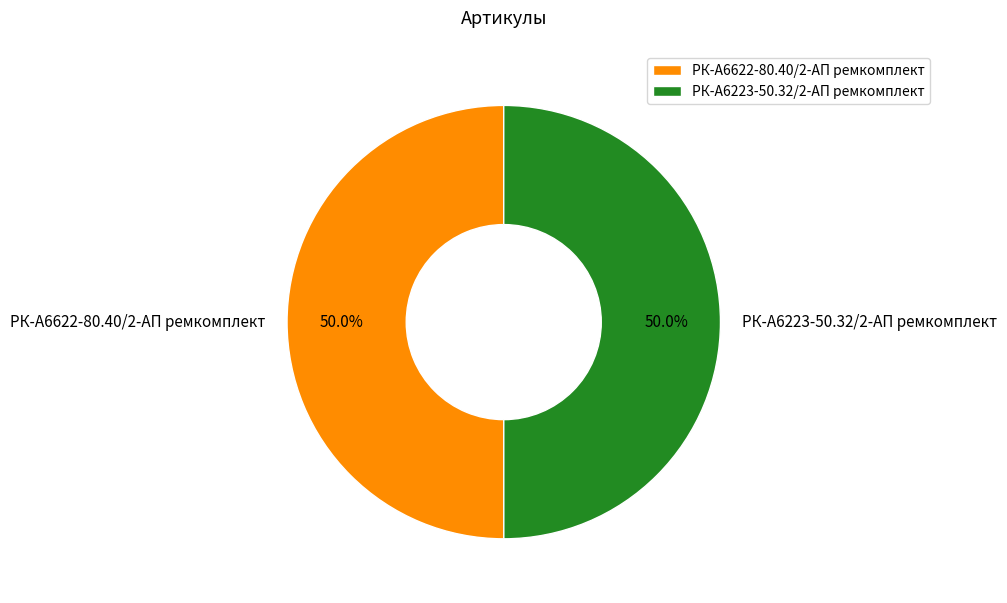

Approximately how many times larger is the value at РК-А6622-80.40/2-АП ремкомплект compared to РК-А6223-50.32/2-АП ремкомплект?

1.0